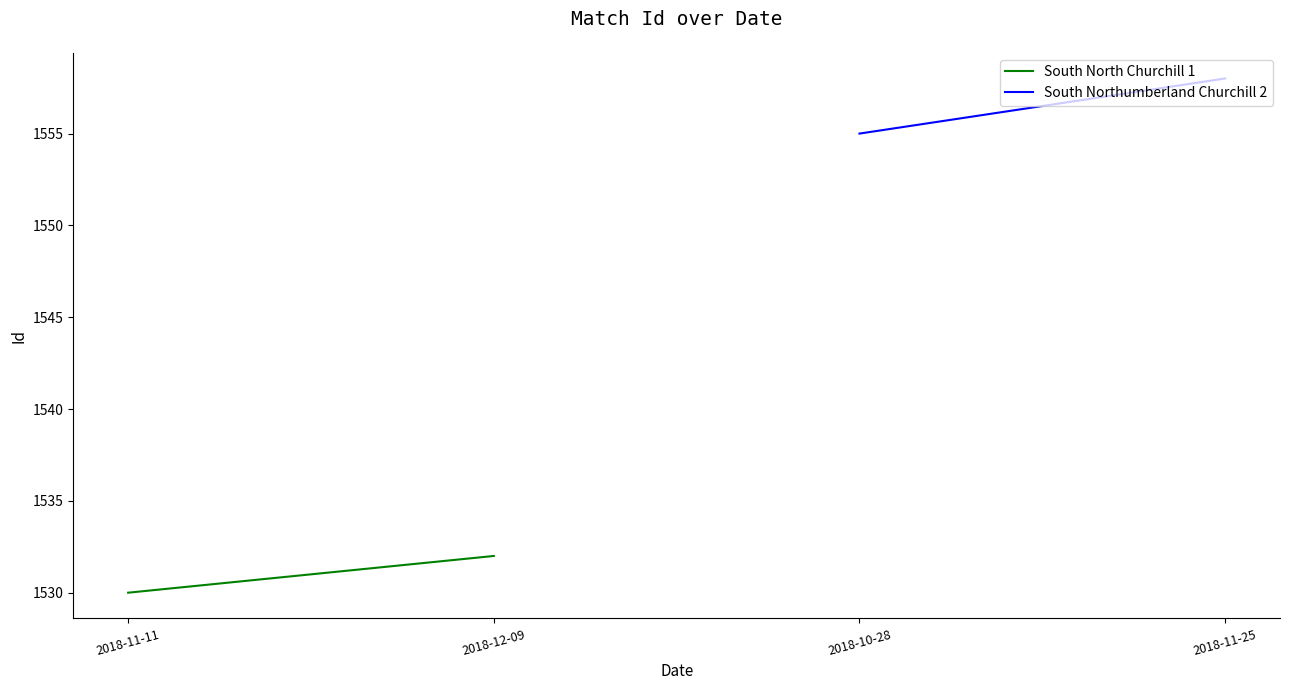

How many lines are shown in the chart?

2